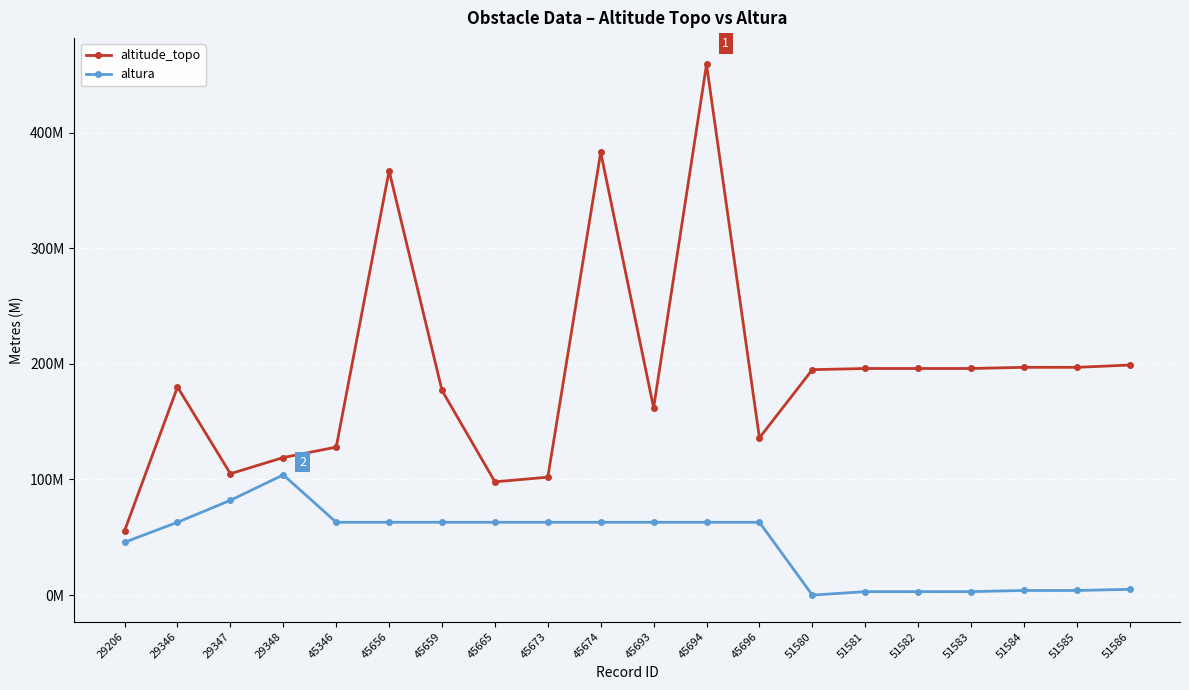

Is this an area chart (filled region under the line)?

No